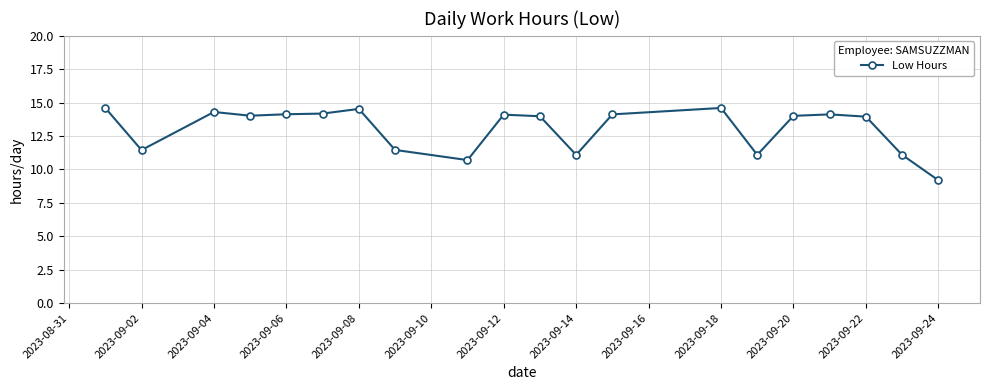

What is the value of the 6th point from the left?

14.2